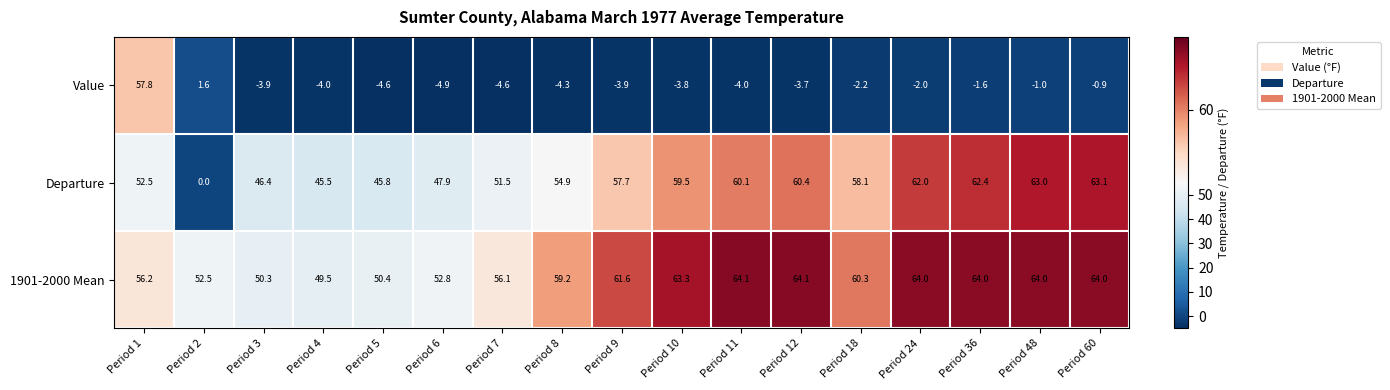

What is the difference between the maximum and minimum values in the Departure series?

63.1